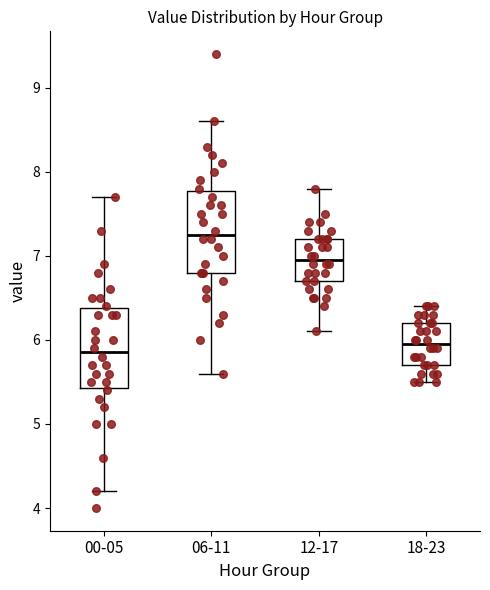

Which box has the lowest median line?

00-05